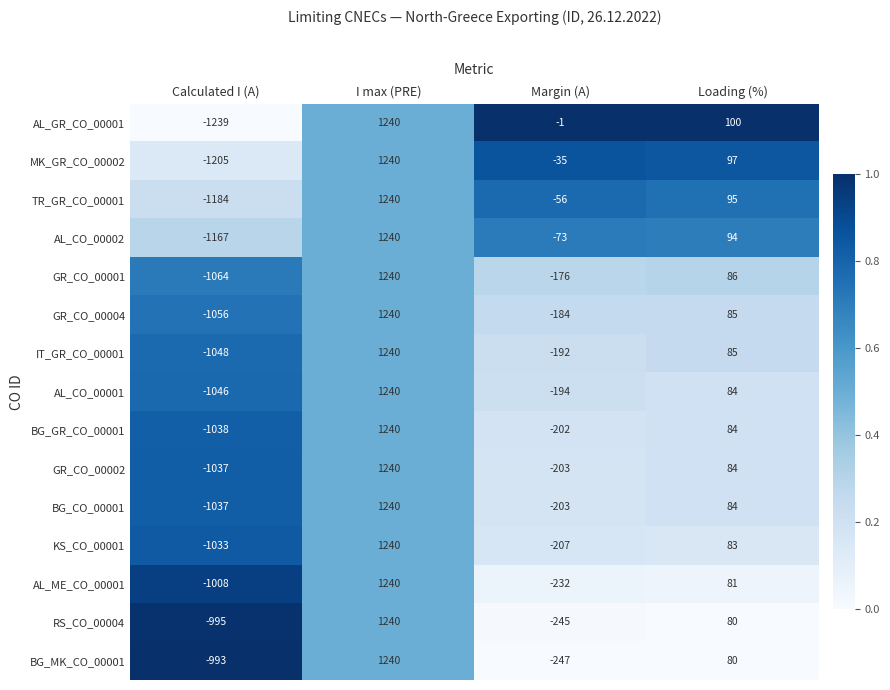

The value of GR_CO_00001 at I max (PRE) is 2151. True or false?

False